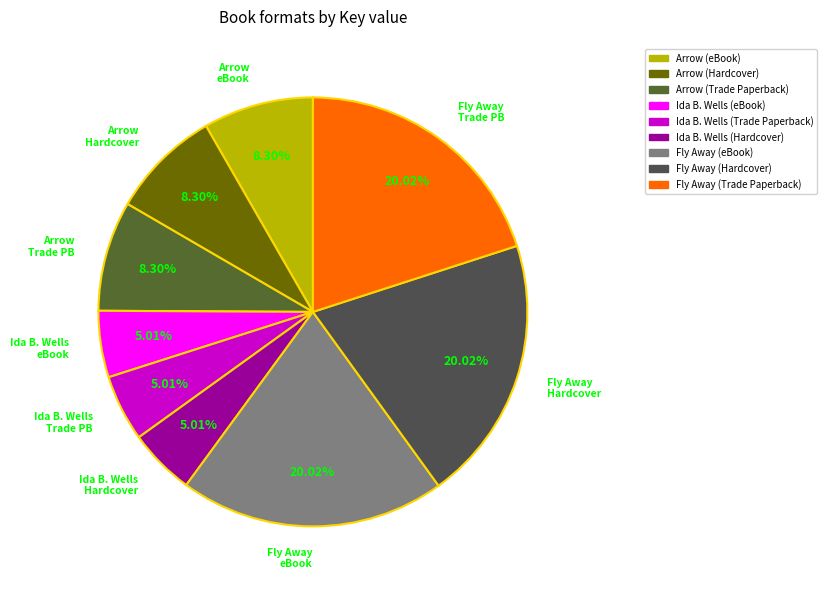

To the nearest percent, what is the average slice percentage?

11%